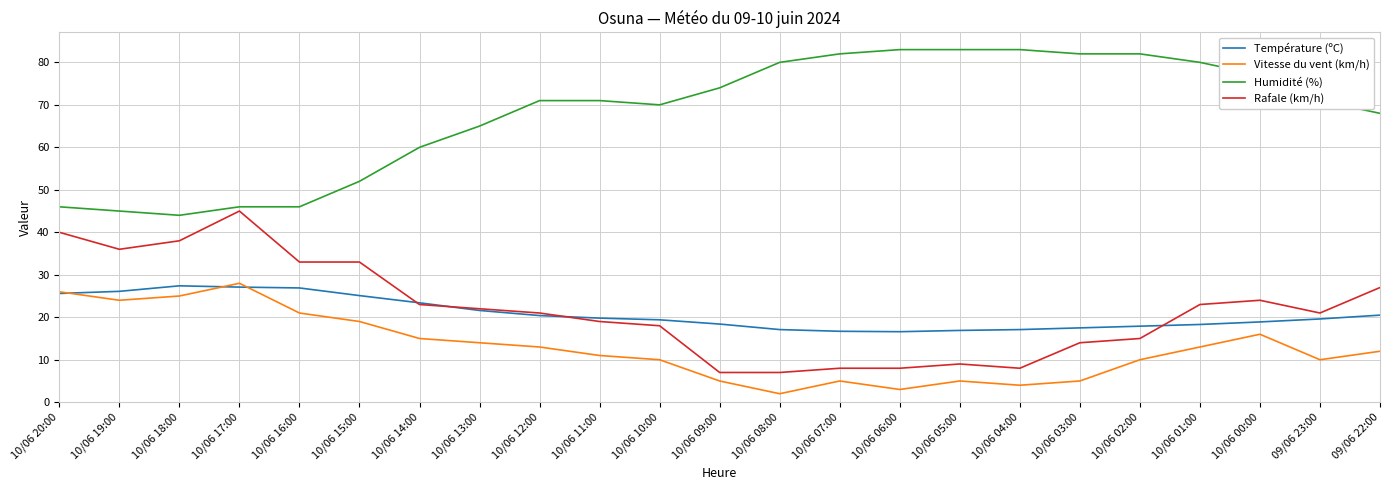

What is the average value of the Rafale (km/h) series?

21.7